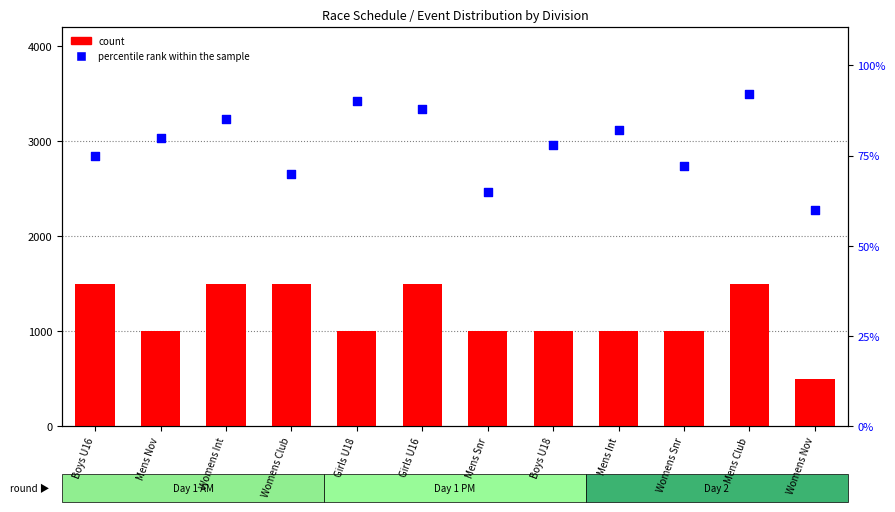

At which category is the sum across all series the highest?

Mens Club